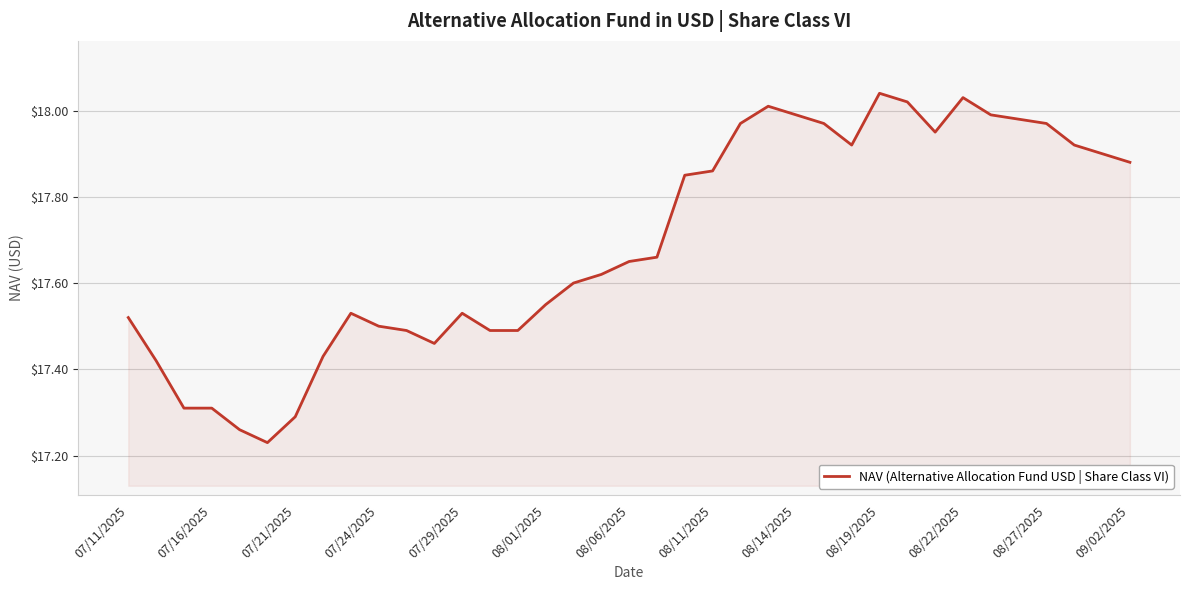

What is the difference between the maximum and minimum values?

0.8